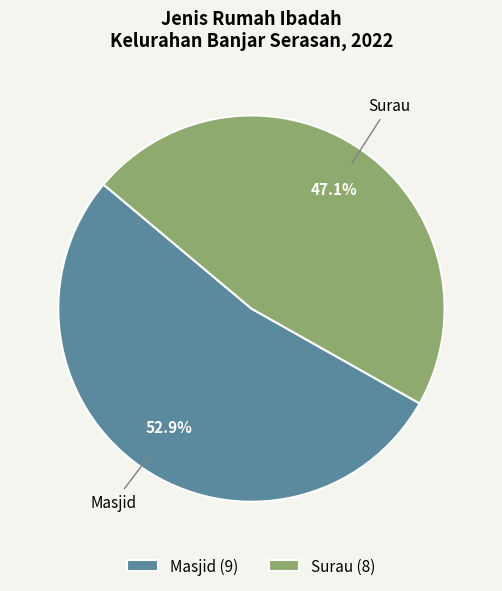

Is it true that Surau is 54% of the pie?

False